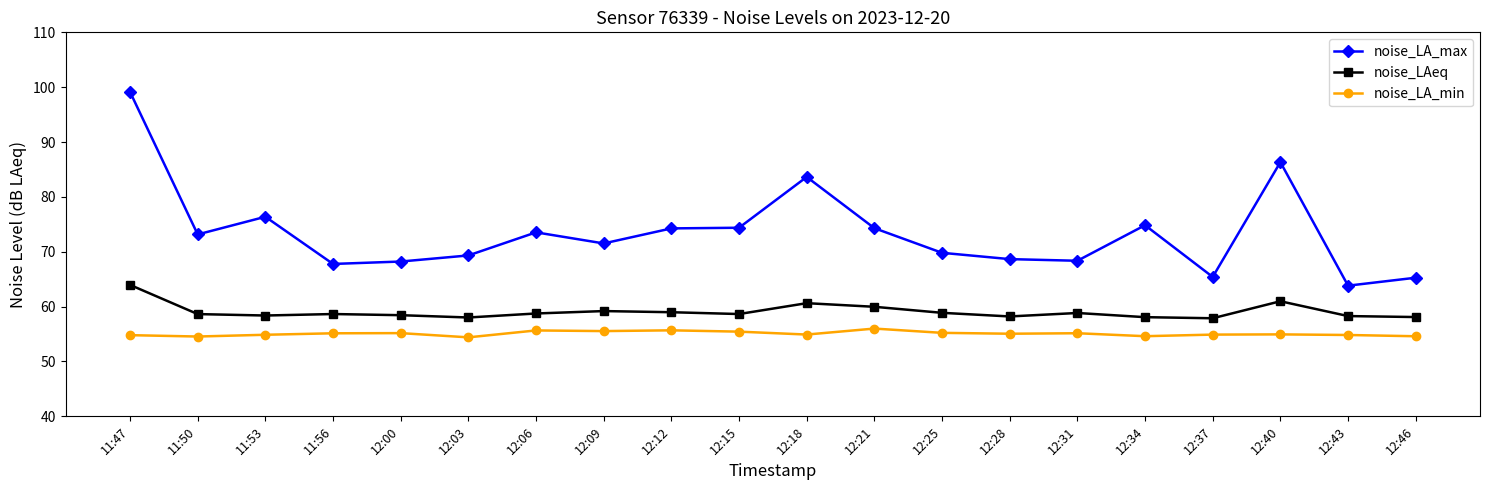

Which series has the widest spread of values?

noise_LA_max